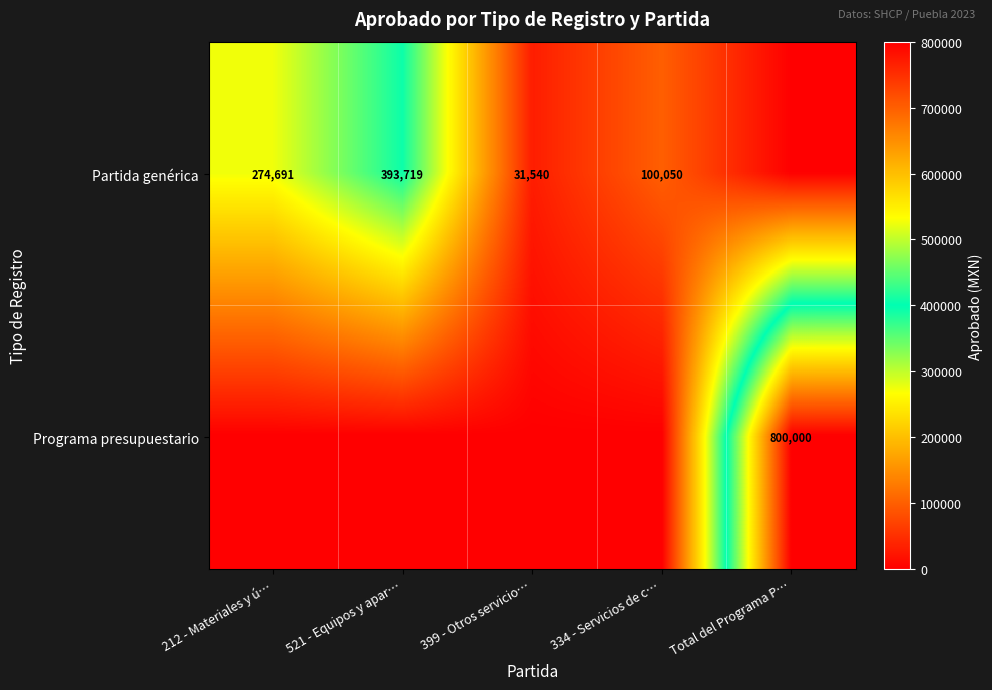

What is the spread (max minus min) of values at 334 - Servicios de c…?

100050